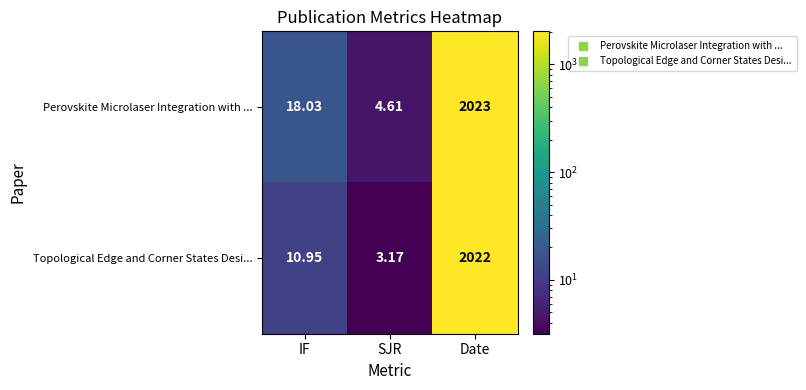

Which series has the largest range (max minus min)?

Topological Edge and Corner States Desi...